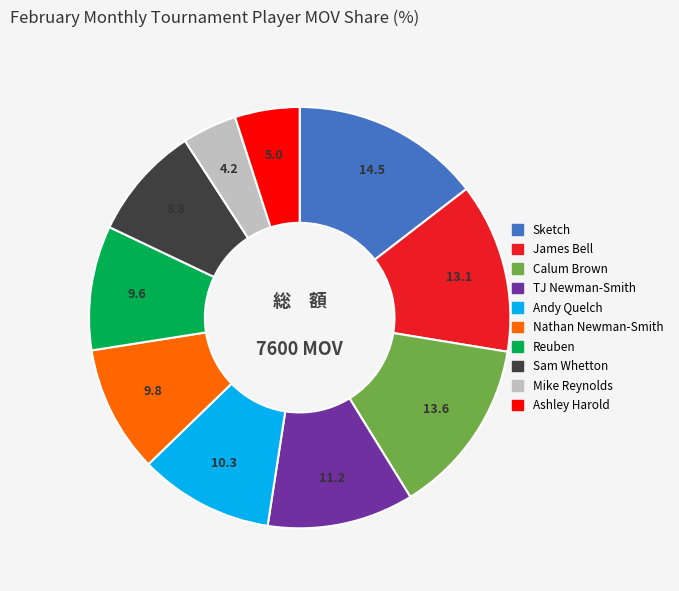

Is the sum of Ashley Harold and Mike Reynolds greater than half?

No